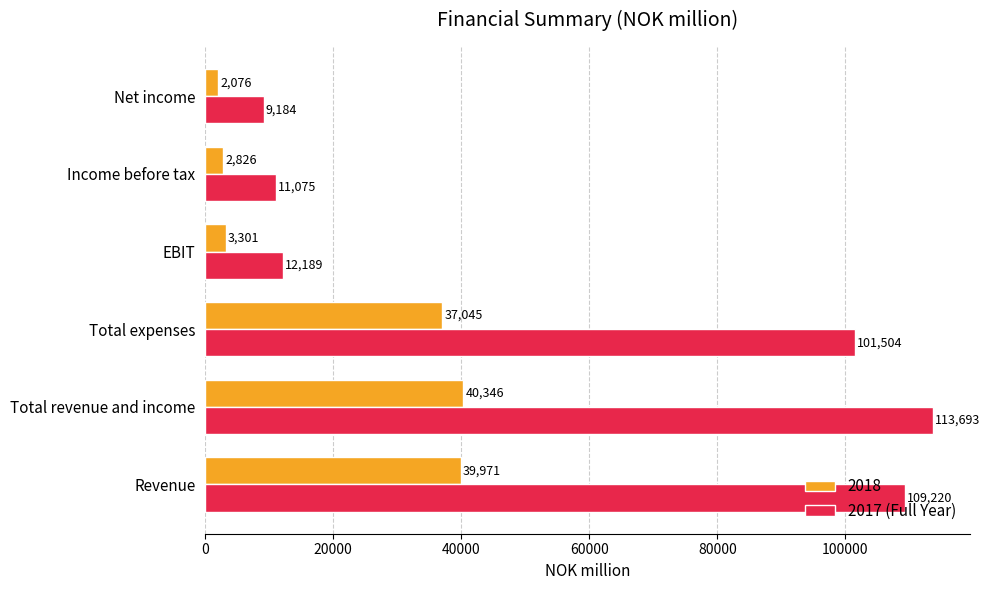

True or false: 2018 has a value of 68386 at Revenue.

False